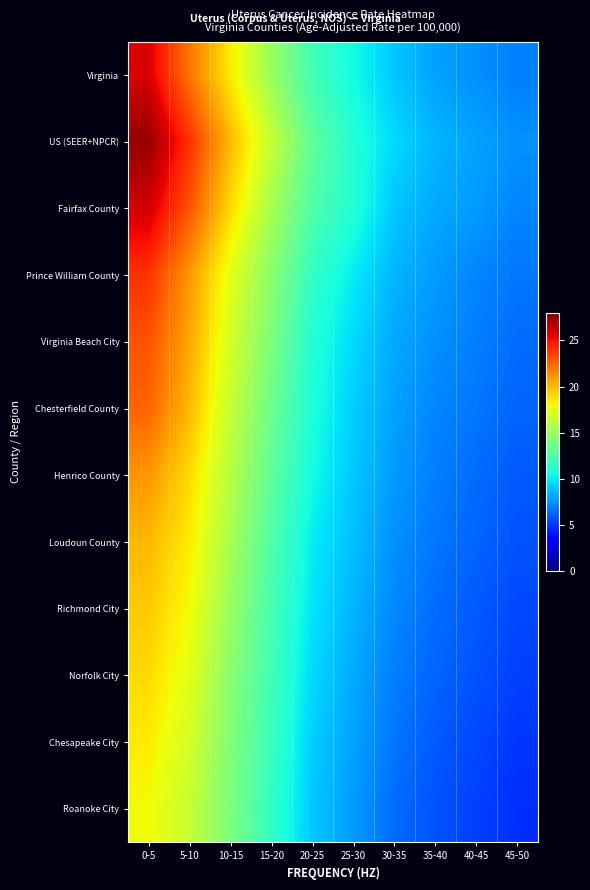

What is the smallest value displayed?

4.8